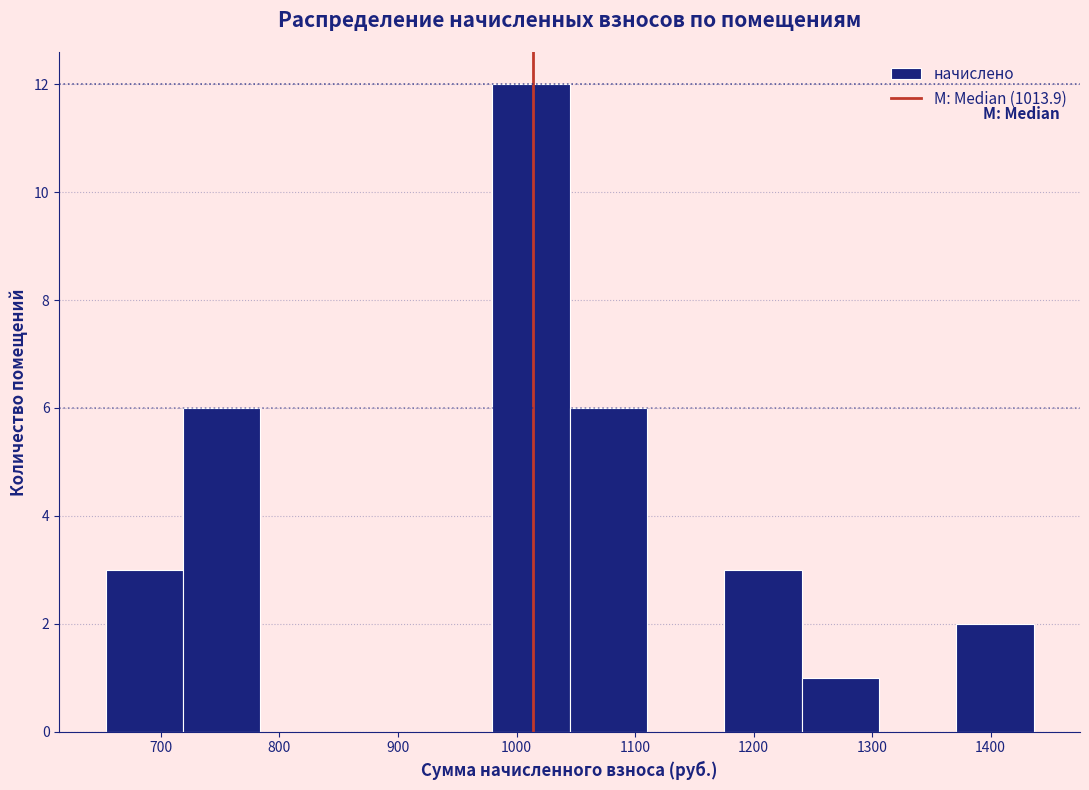

Reading left to right, transcribe this chart: for each bar, give the range it covers on the x-axis and its height. Neither the bar edges nor the heights are printed on the chart, so give them approximately, as read against the axes.

650 to 720: 3
720 to 780: 6
780 to 850: 0
850 to 910: 0
910 to 980: 0
980 to 1040: 12
1040 to 1110: 6
1110 to 1180: 0
1180 to 1240: 3
1240 to 1310: 1
1310 to 1370: 0
1370 to 1440: 2